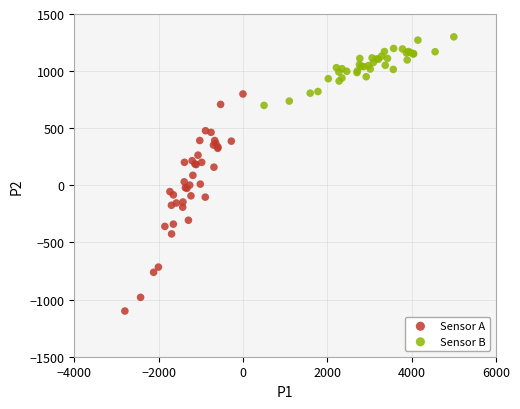

Which series contains the lowest Y value?

Sensor A